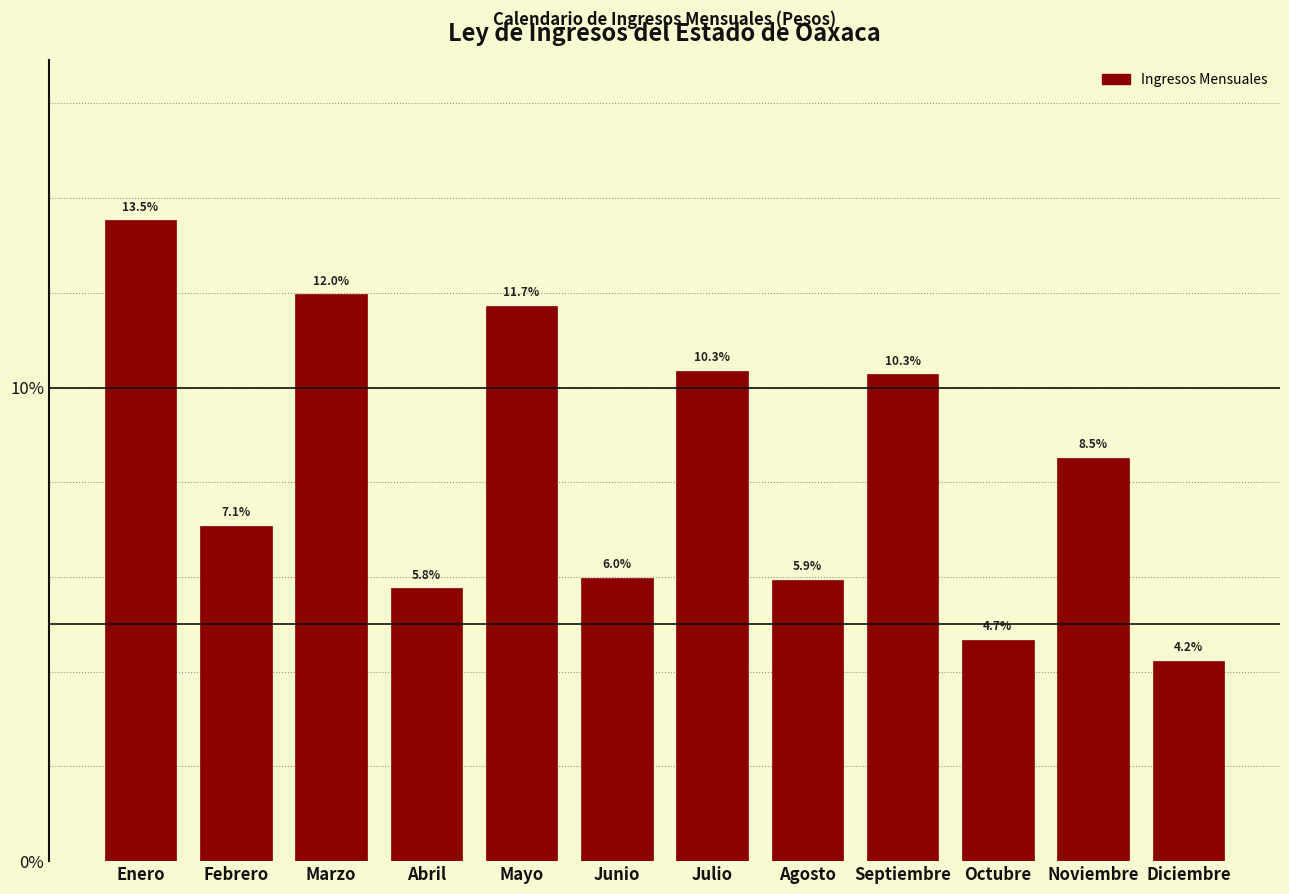

Reading left to right, list all the values displayed in this chart.

Enero=13.5	Febrero=7.1	Marzo=12.0	Abril=5.8	Mayo=11.7	Junio=6.0	Julio=10.3	Agosto=5.9	Septiembre=10.3	Octubre=4.7	Noviembre=8.5	Diciembre=4.2